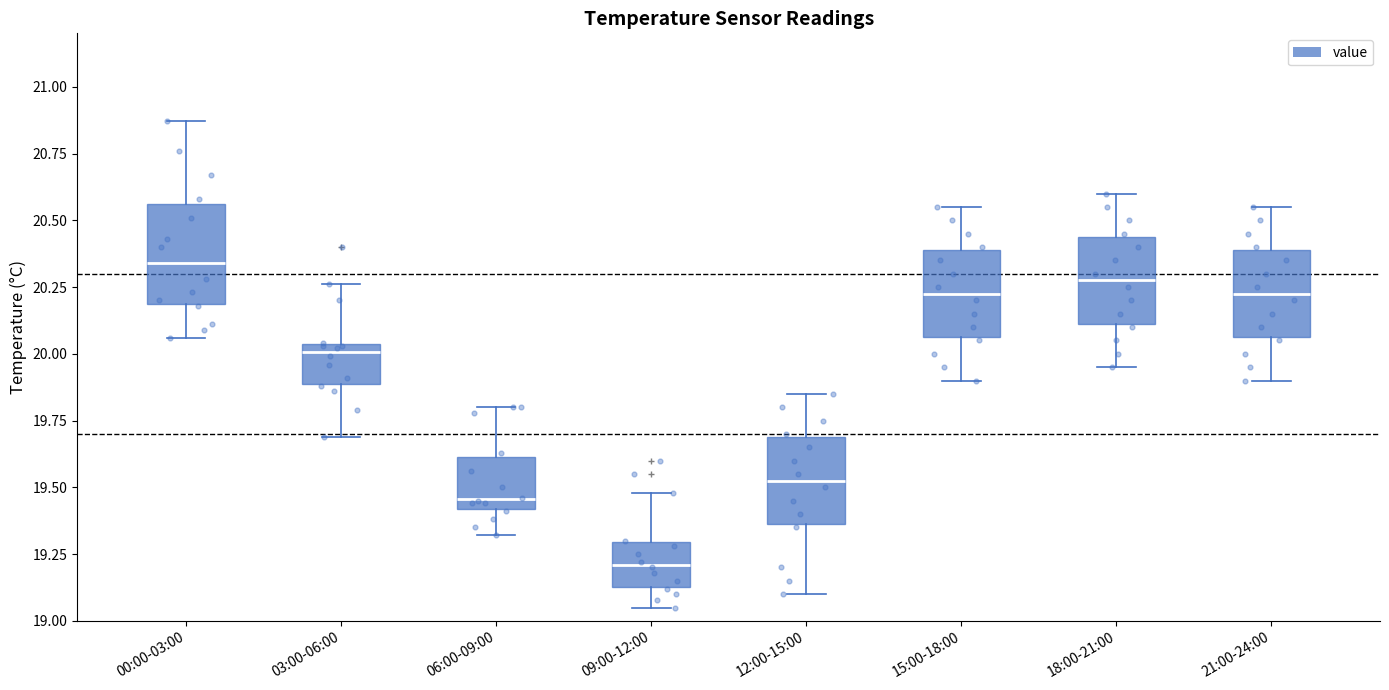

Where does the upper whisker of the box for 00:00-03:00 end on the y-axis? The values are not printed on the chart, so give them approximately, as read against the axis.

20.85